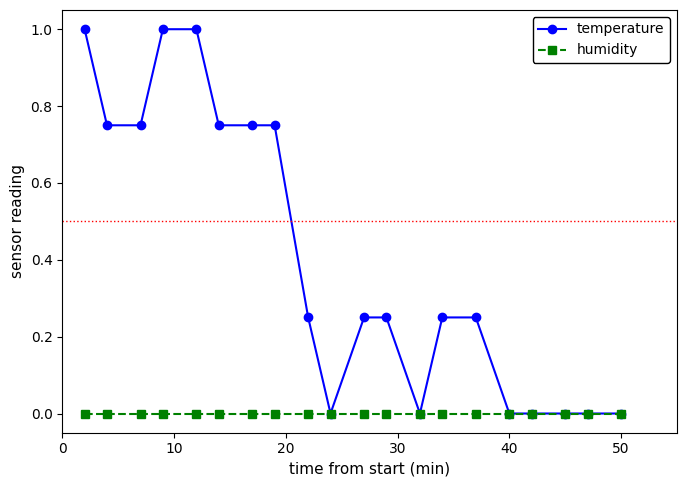

List the series in order of their peak value, highest first.

temperature, humidity